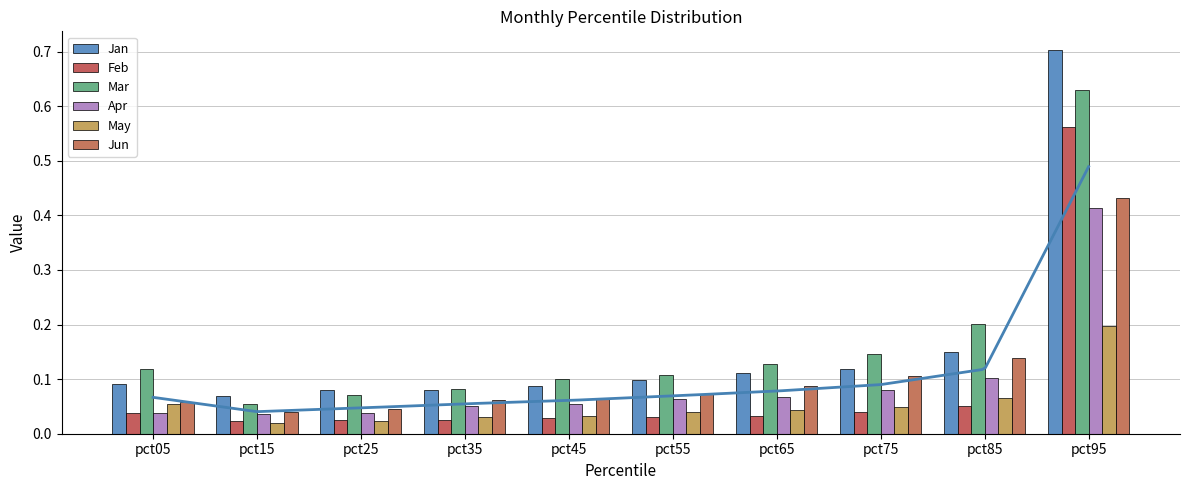

True or false: Jun has a value of 0.1 at pct55.

True